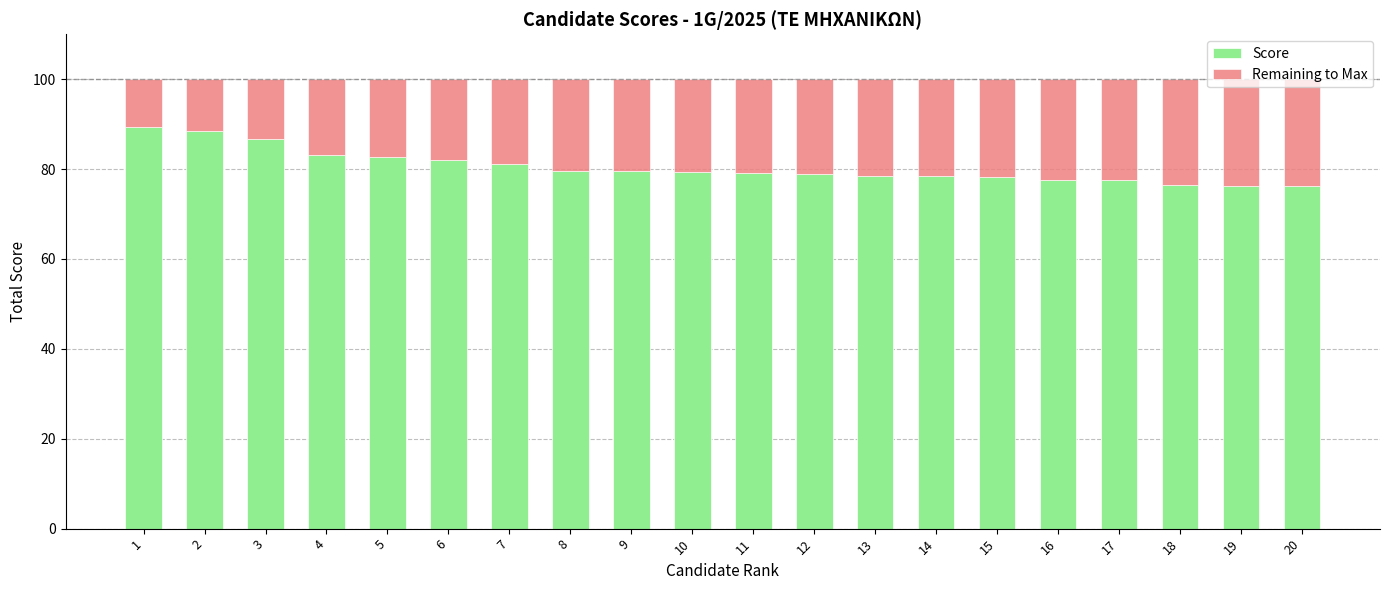

What is the value of the Score bar at the 14th from the left?

78.5